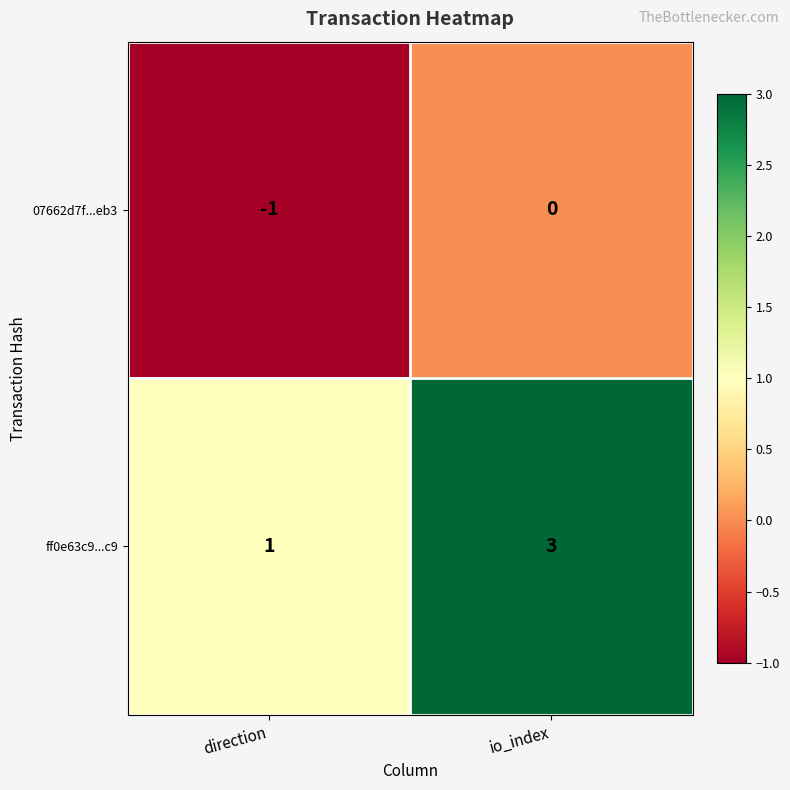

At direction, list the series in order from largest to smallest.

ff0e63c9...c9, 07662d7f...eb3